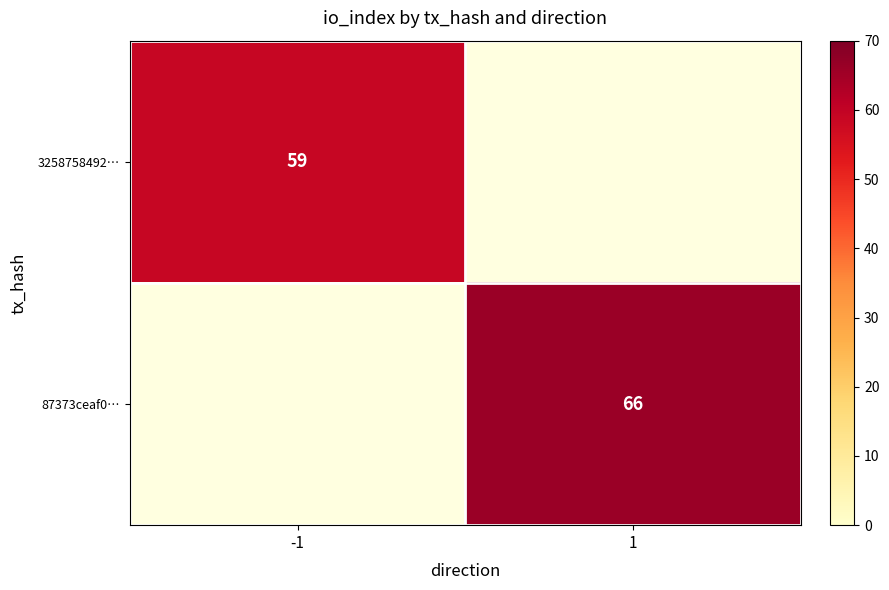

Is it true that 3258758492… equals 59 at -1?

True